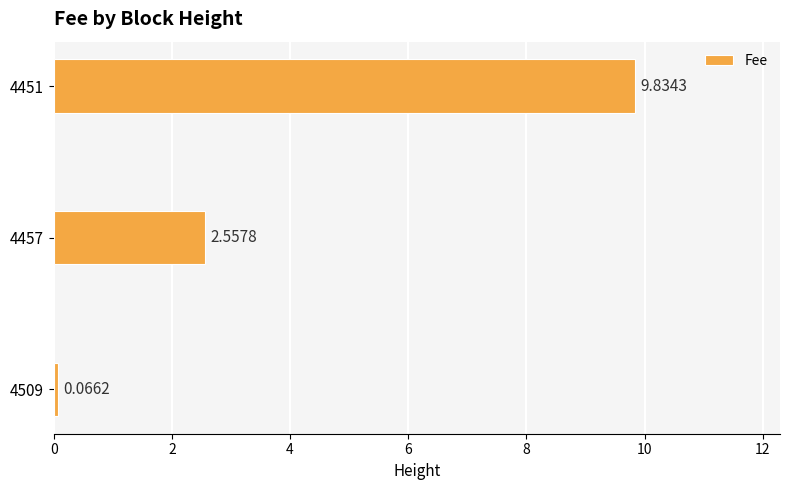

List the labels in order of value, largest first.

4451, 4457, 4509